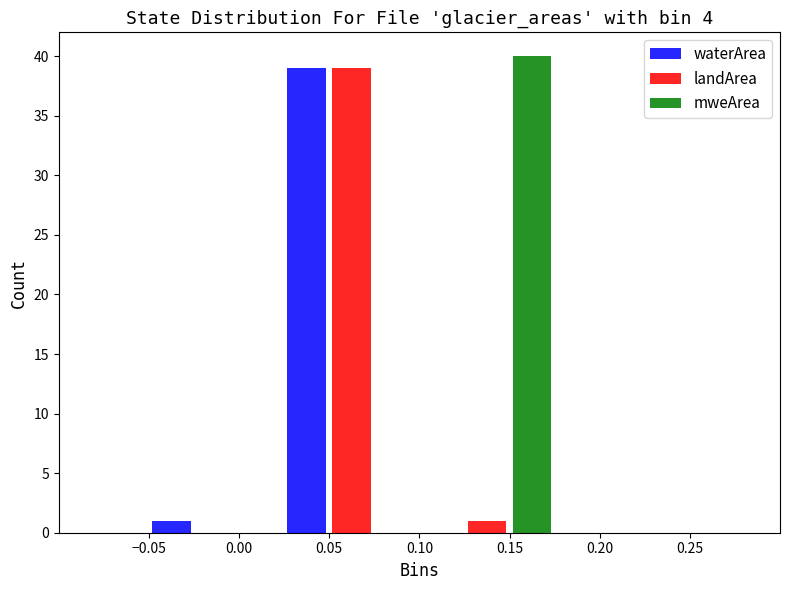

Reading left to right, transcribe this chart: for each range on the x-axis, give the height of each series' bar. The values are not printed on the chart, so give them approximately, as read against the axis.

-0.050 to 0.025: waterArea=1	landArea=0	mweArea=0
0.025 to 0.100: waterArea=39	landArea=39	mweArea=0
0.100 to 0.175: waterArea=0	landArea=1	mweArea=40
0.175 to 0.250: waterArea=0	landArea=0	mweArea=0